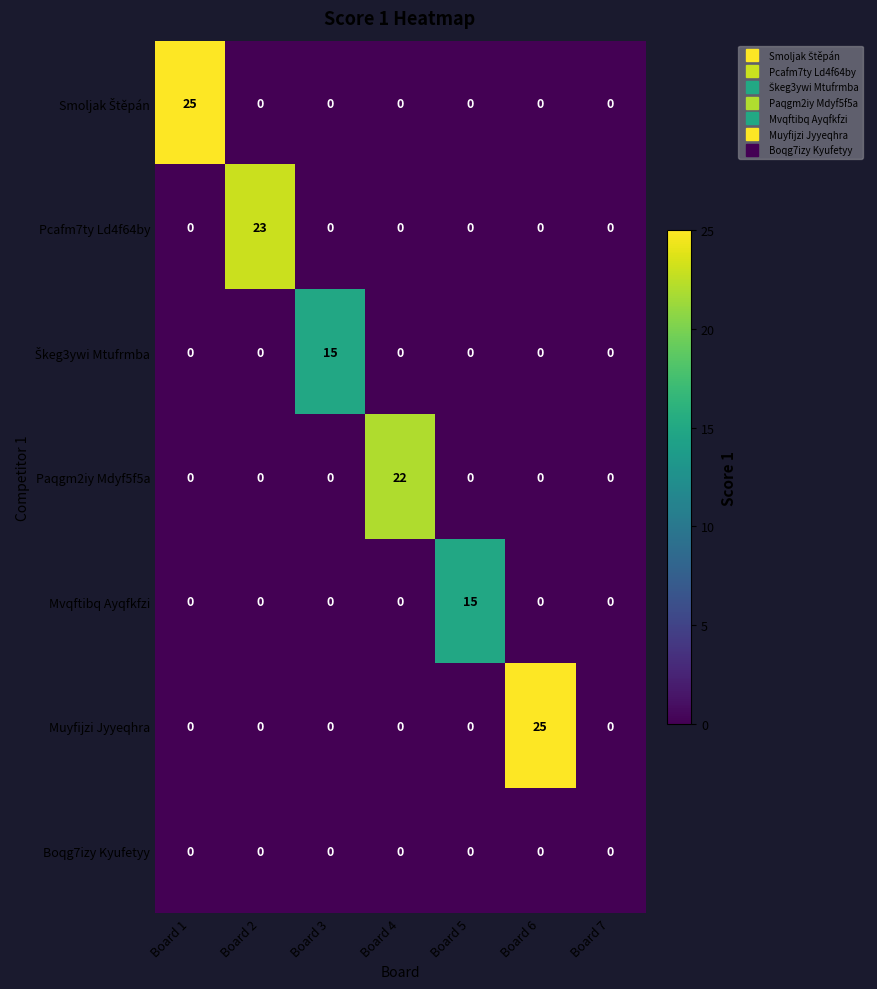

What is the greatest value displayed?

25